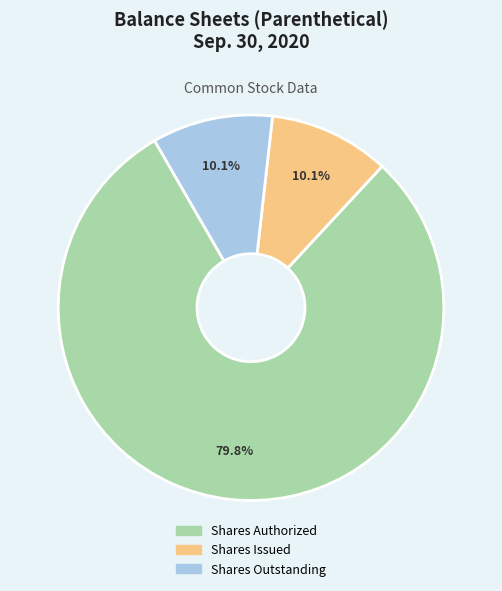

Is there any slice that represents more than half of the pie?

Yes